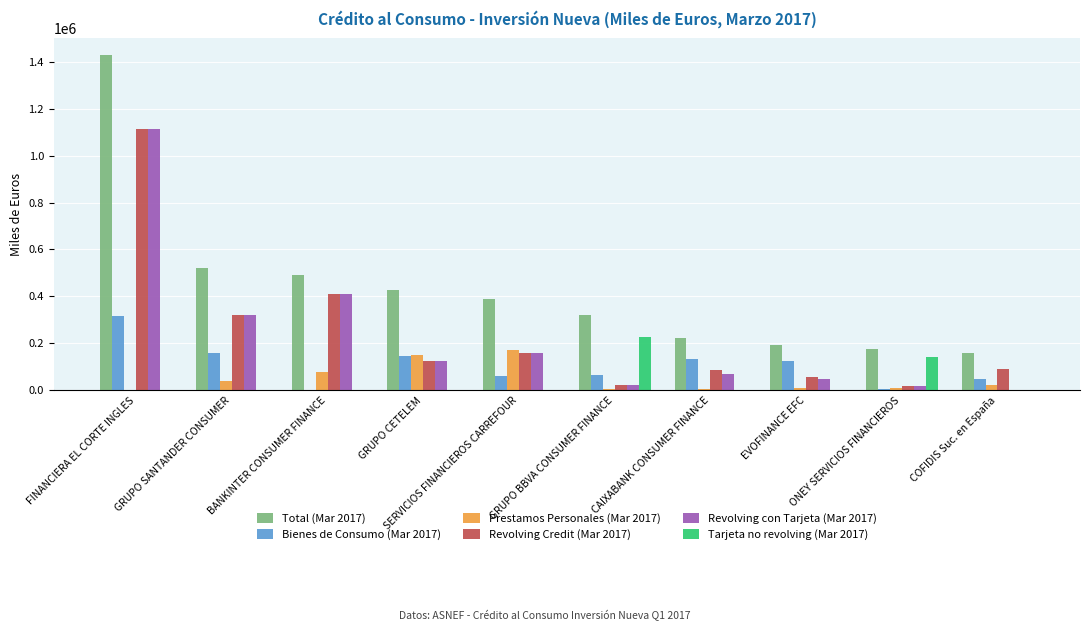

At which category does the chart reach its peak across all series?

FINANCIERA EL CORTE INGLES